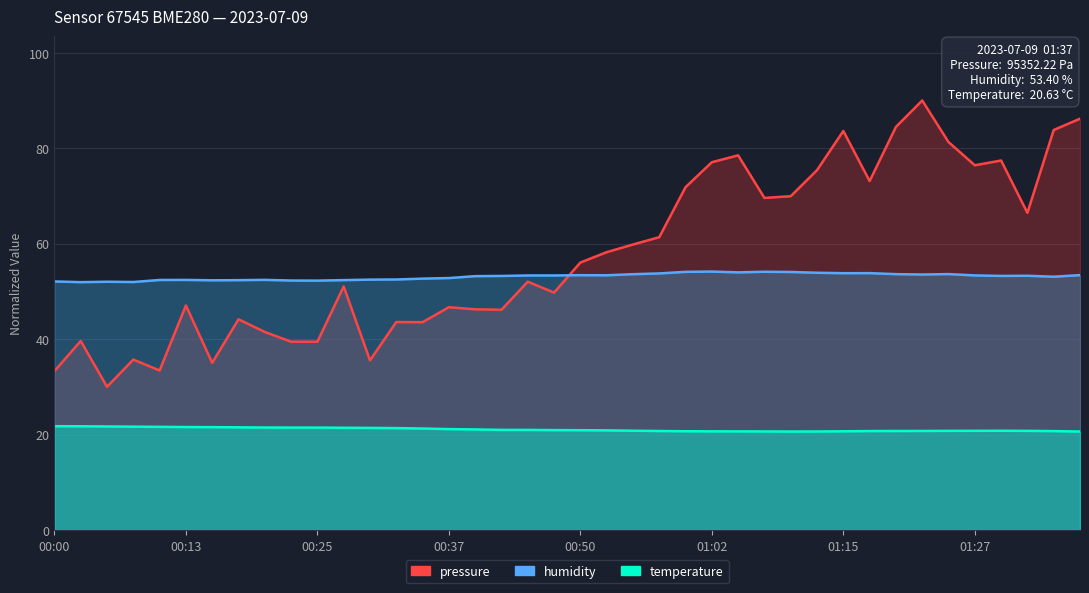

Count the number of categories in the chart.

40